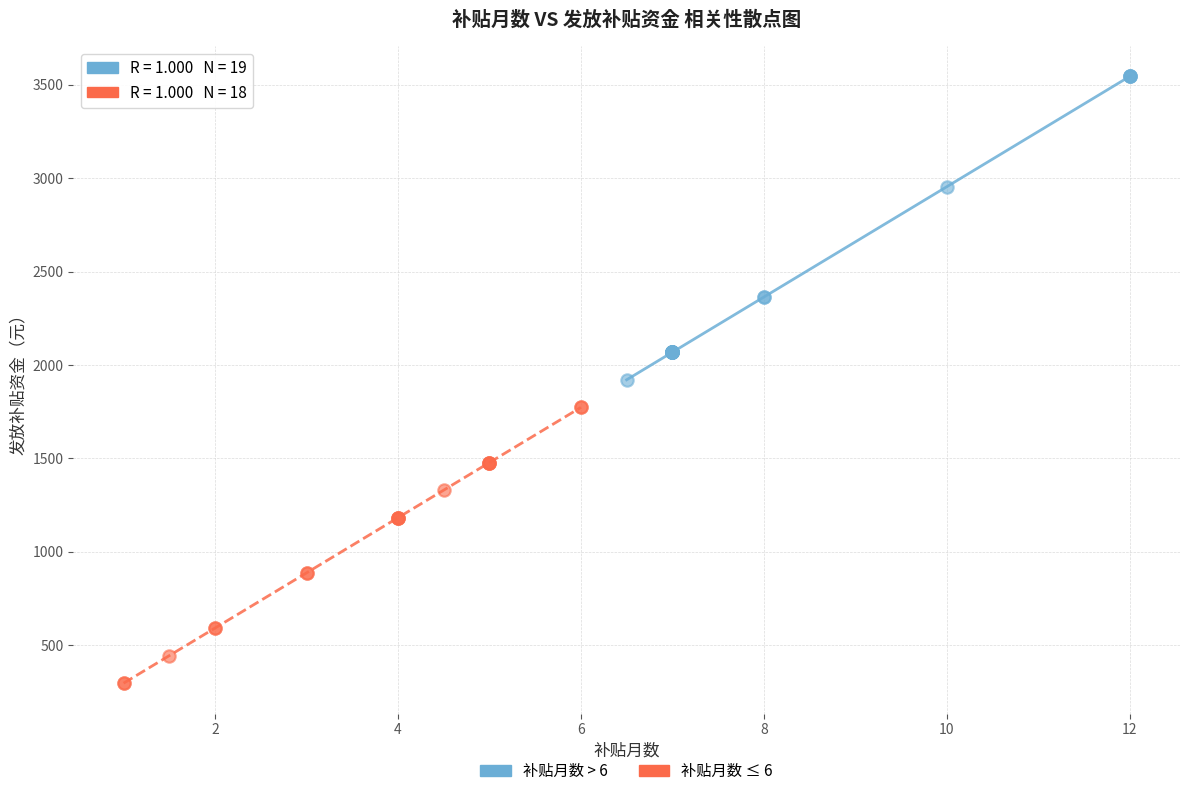

Which series reaches the minimum Y coordinate?

补贴月数 ≤ 6